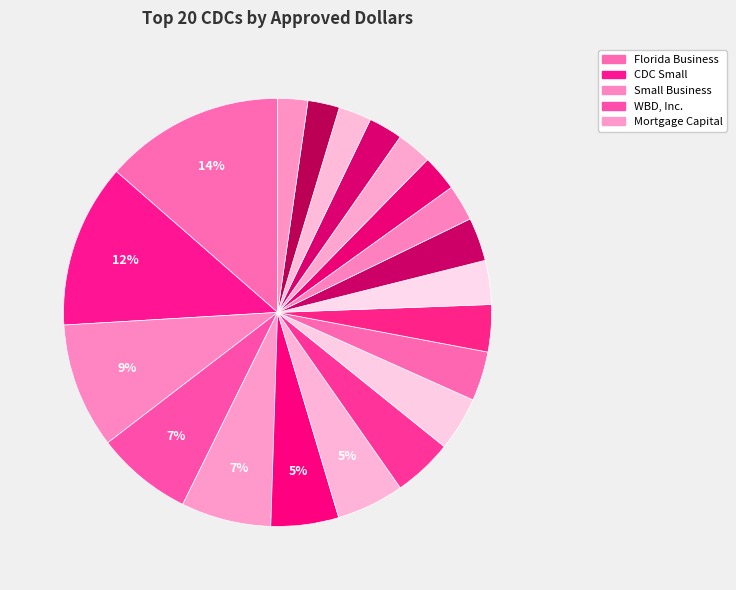

How many segments does this pie chart have?

20